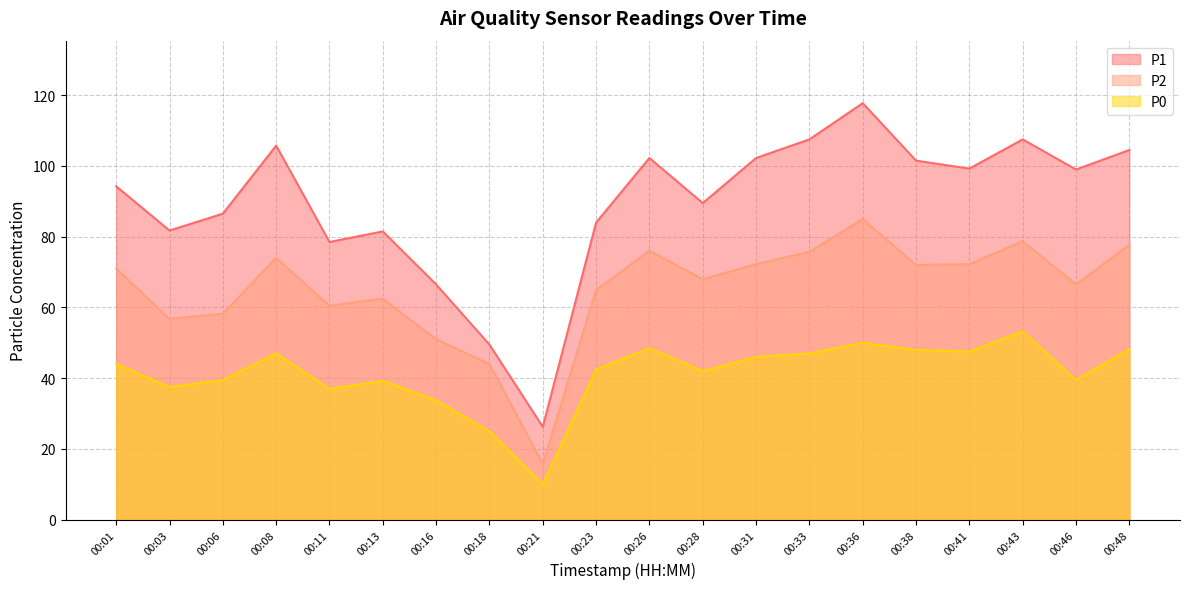

Count the number of data series in this chart.

3